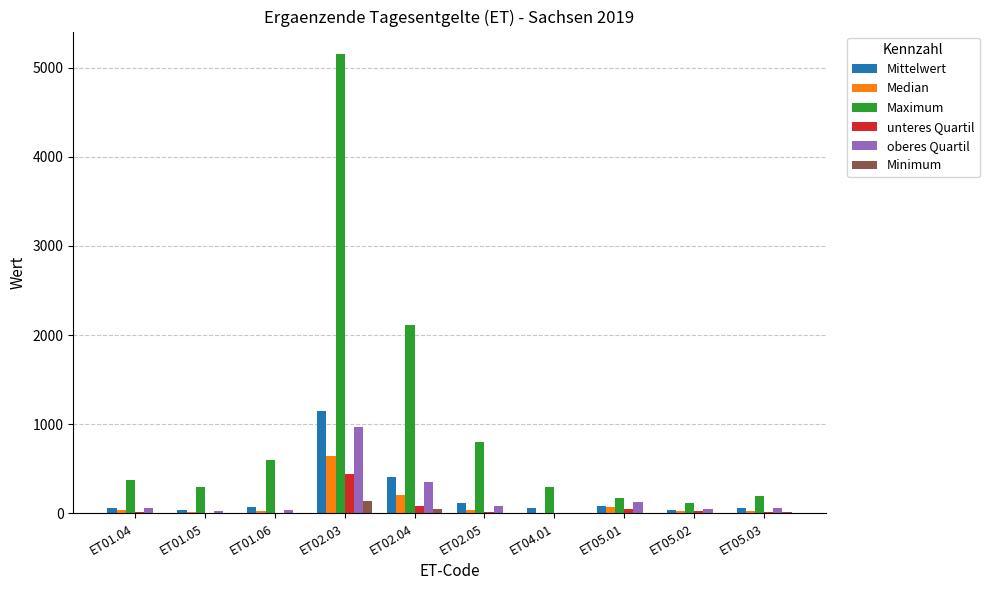

Where is Maximum nearest to the value 2630?

ET02.04